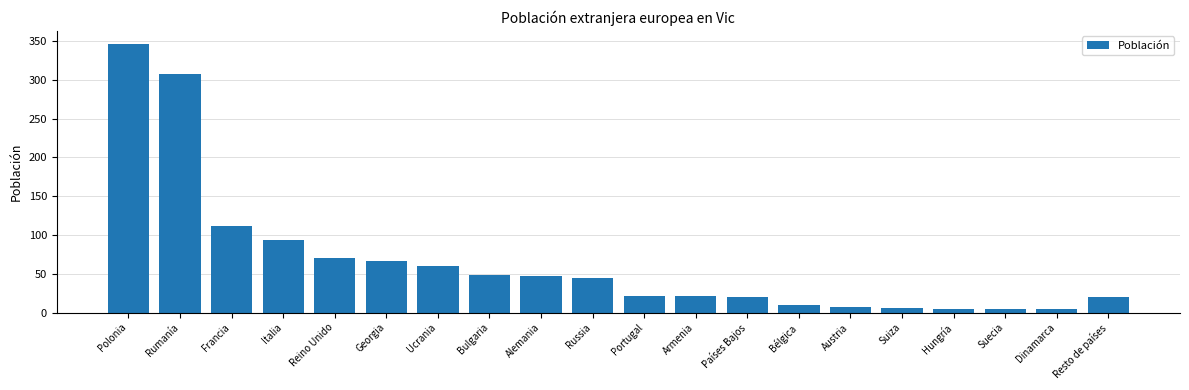

True or false: the data shows 308 at Rumanía.

True